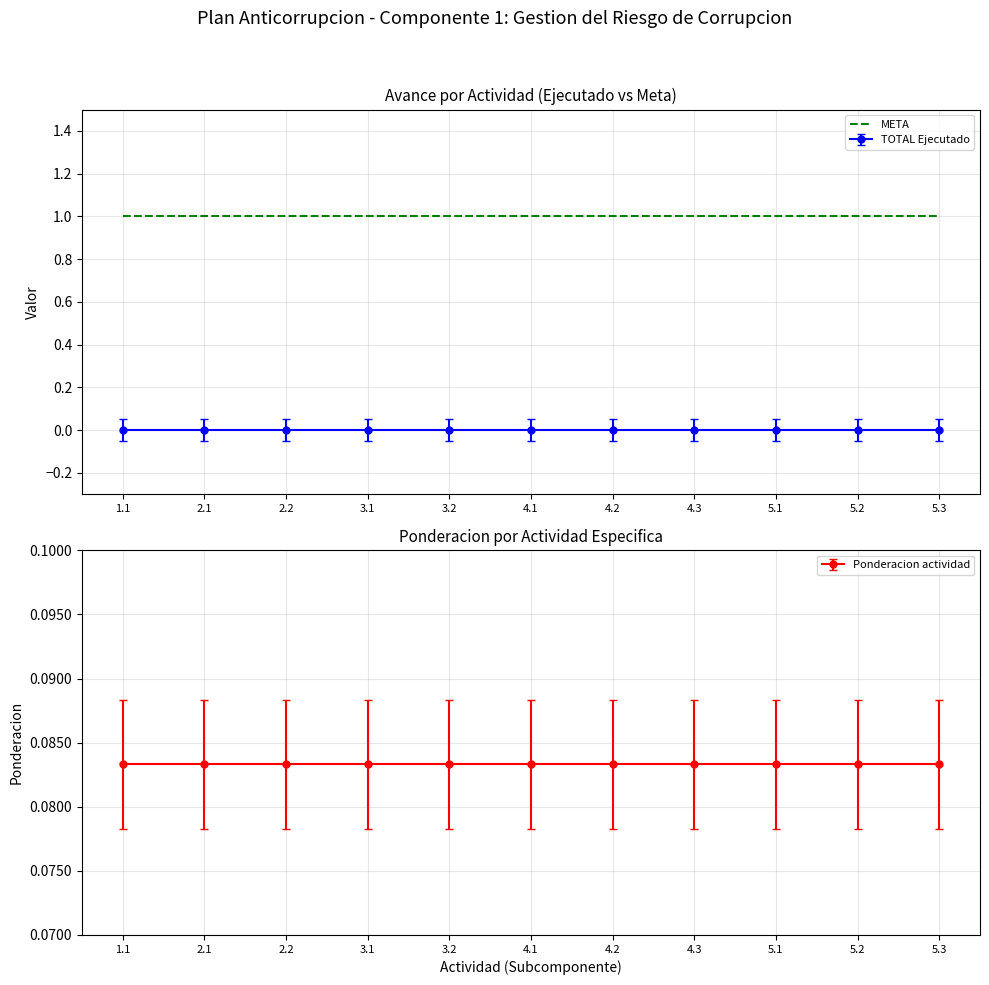

What is the spread (max minus min) of values at 5.3?

1